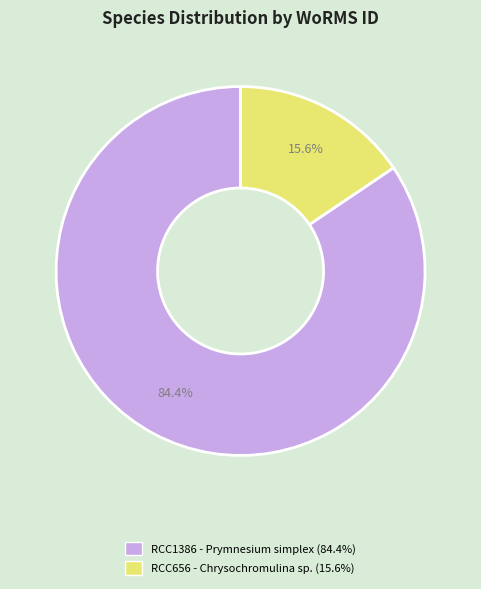

Rank the categories by value from lowest to highest.

RCC656 - Chrysochromulina sp., RCC1386 - Prymnesium simplex